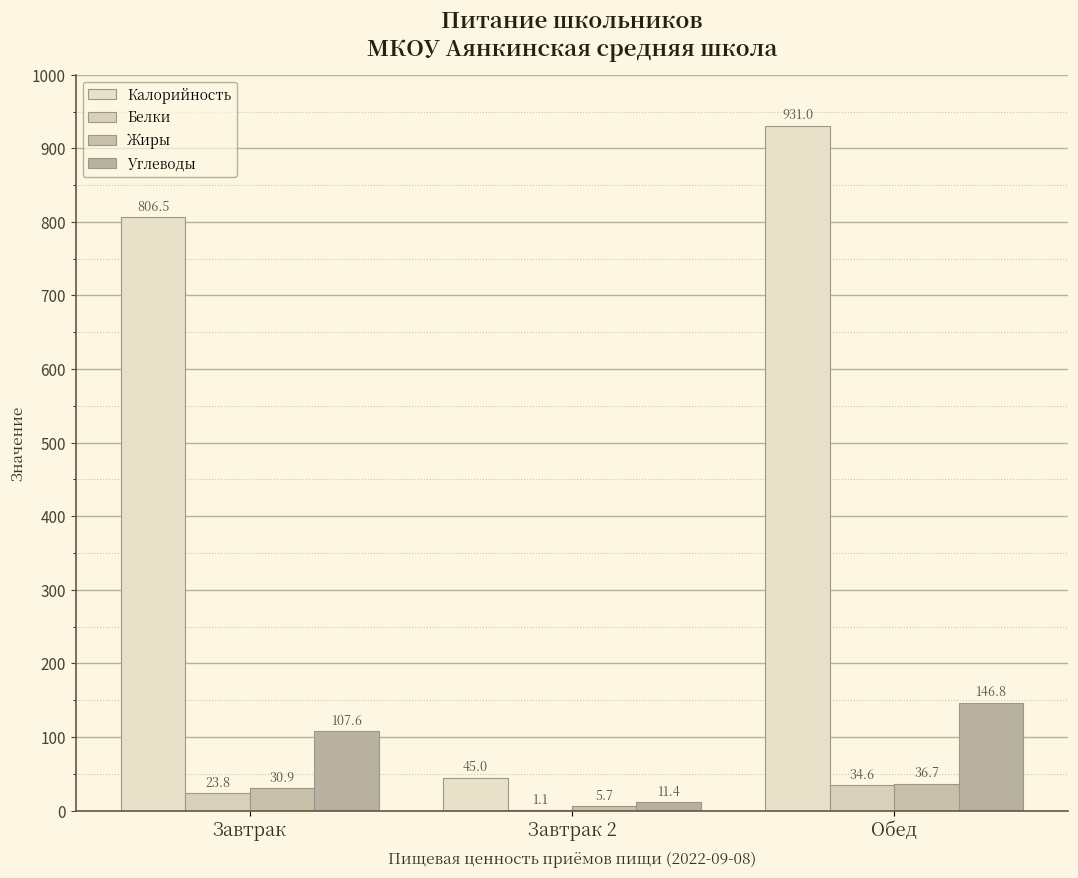

How many categories are shown in the chart?

3